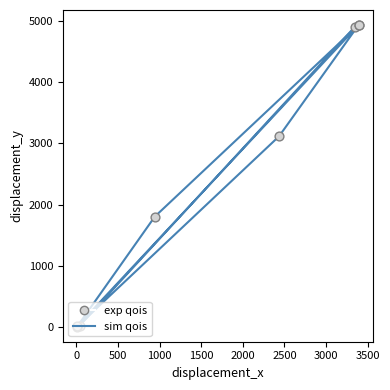

What are all the series names shown in the legend?

sim qois, exp qois